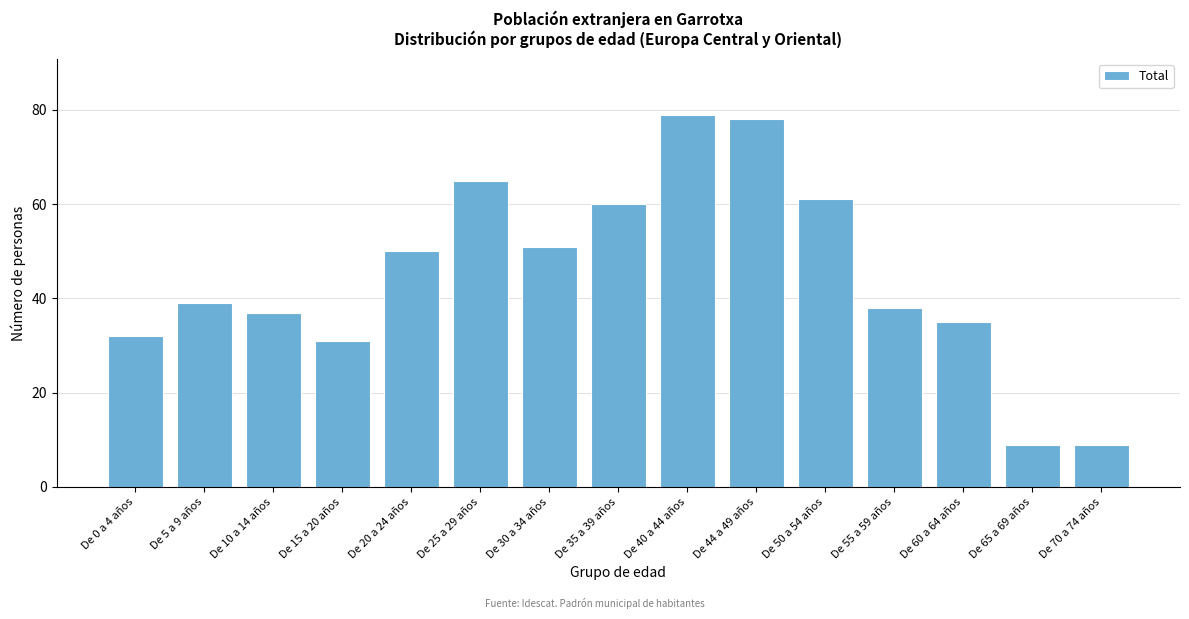

Reading left to right, extract all data points from this chart.

De 0 a 4 años=32	De 5 a 9 años=39	De 10 a 14 años=37	De 15 a 20 años=31	De 20 a 24 años=50	De 25 a 29 años=65	De 30 a 34 años=51	De 35 a 39 años=60	De 40 a 44 años=79	De 44 a 49 años=78	De 50 a 54 años=61	De 55 a 59 años=38	De 60 a 64 años=35	De 65 a 69 años=9	De 70 a 74 años=9